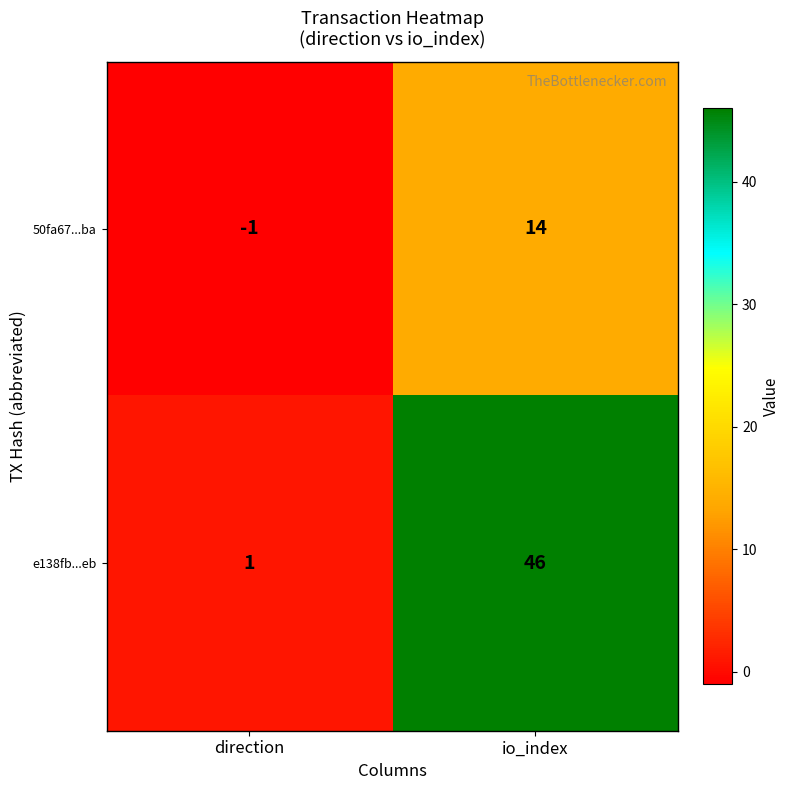

At which label does e138fb...eb reach its minimum?

direction